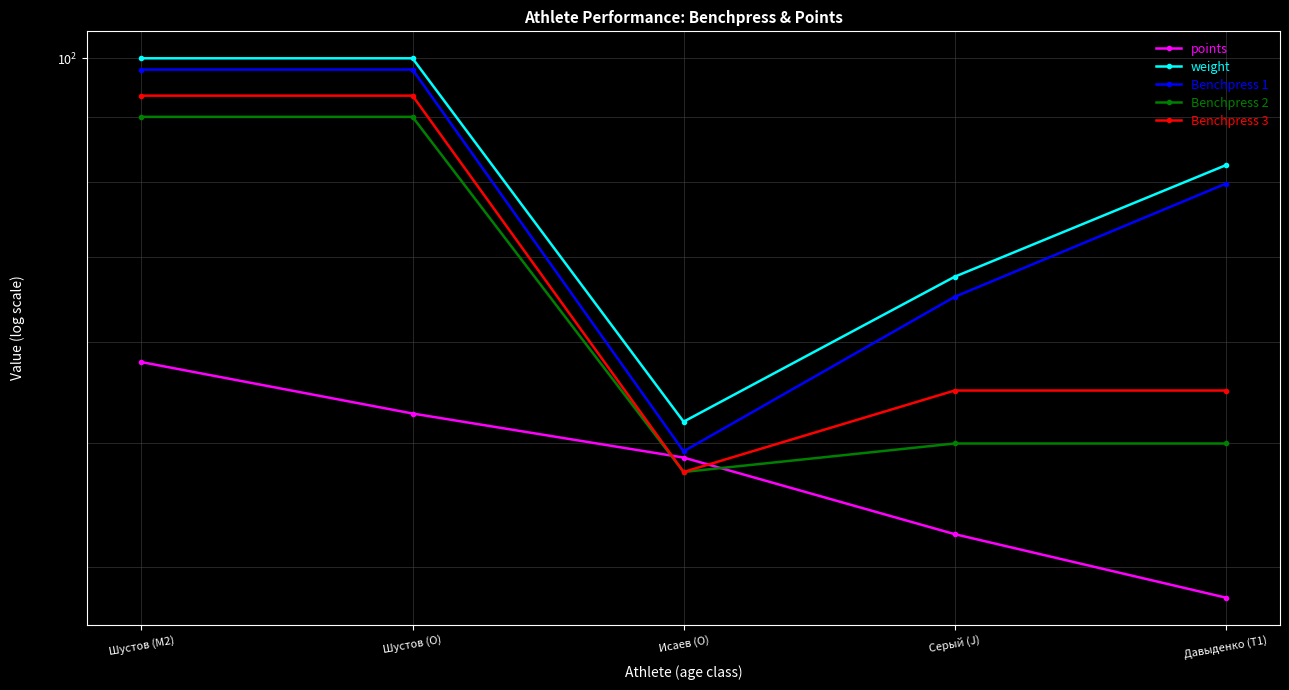

Is it true that Benchpress 2 equals 26.2 at Исаев (O)?

False